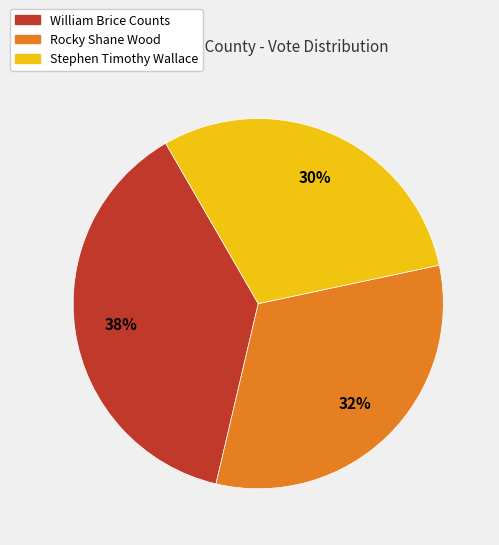

Does any single category account for the majority?

No